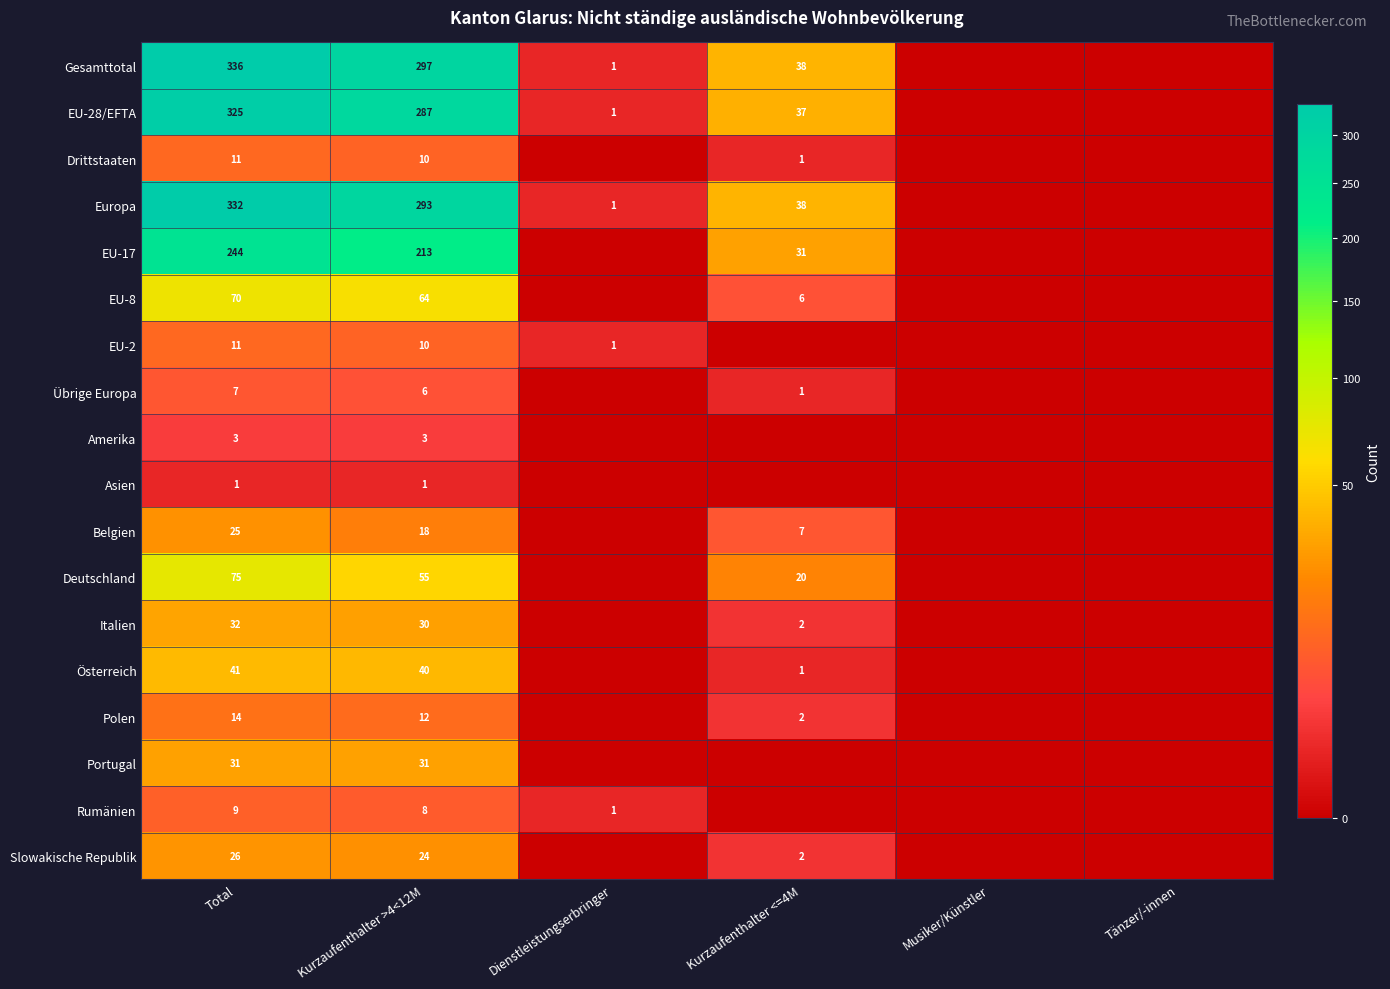

True or false: Gesamttotal has a value of 336 at Total.

True